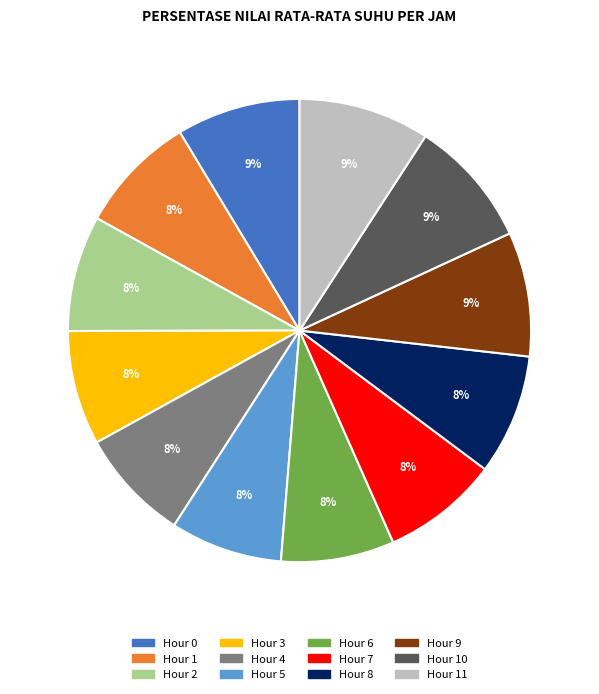

Count the number of slices in the pie.

12